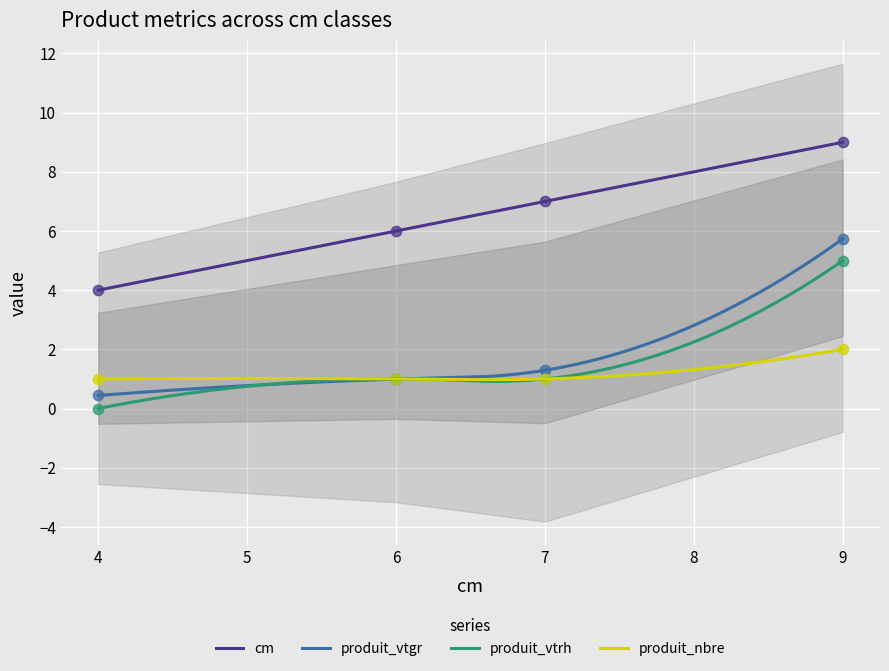

At how many categories does at least one series exceed 3?

4